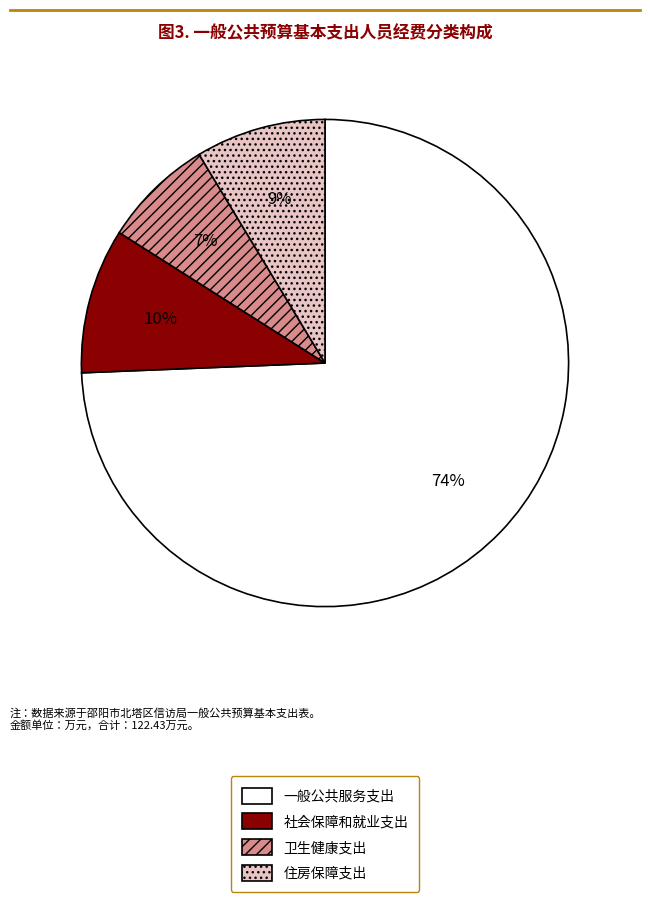

Does 住房保障支出 represent more than half of the total?

No